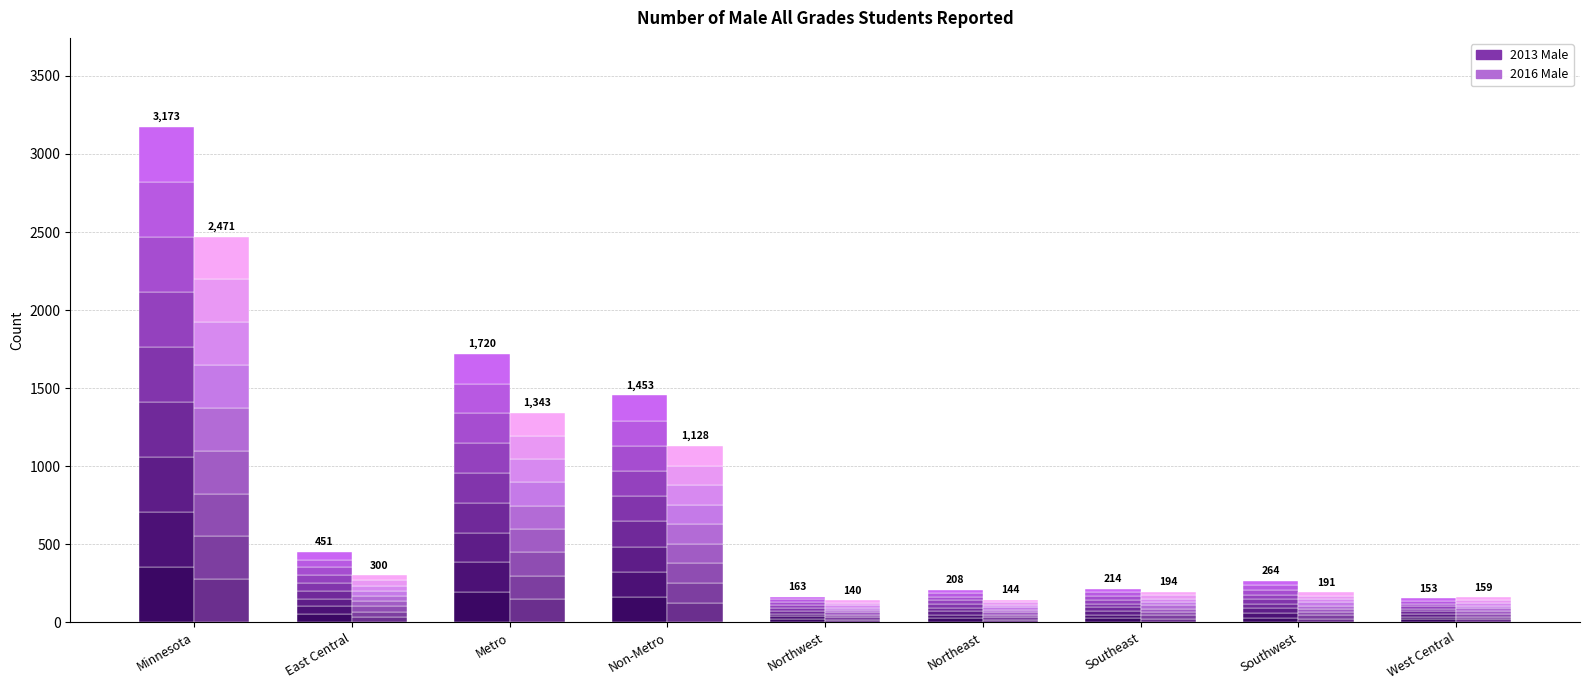

Does the chart contain stacked bars?

No